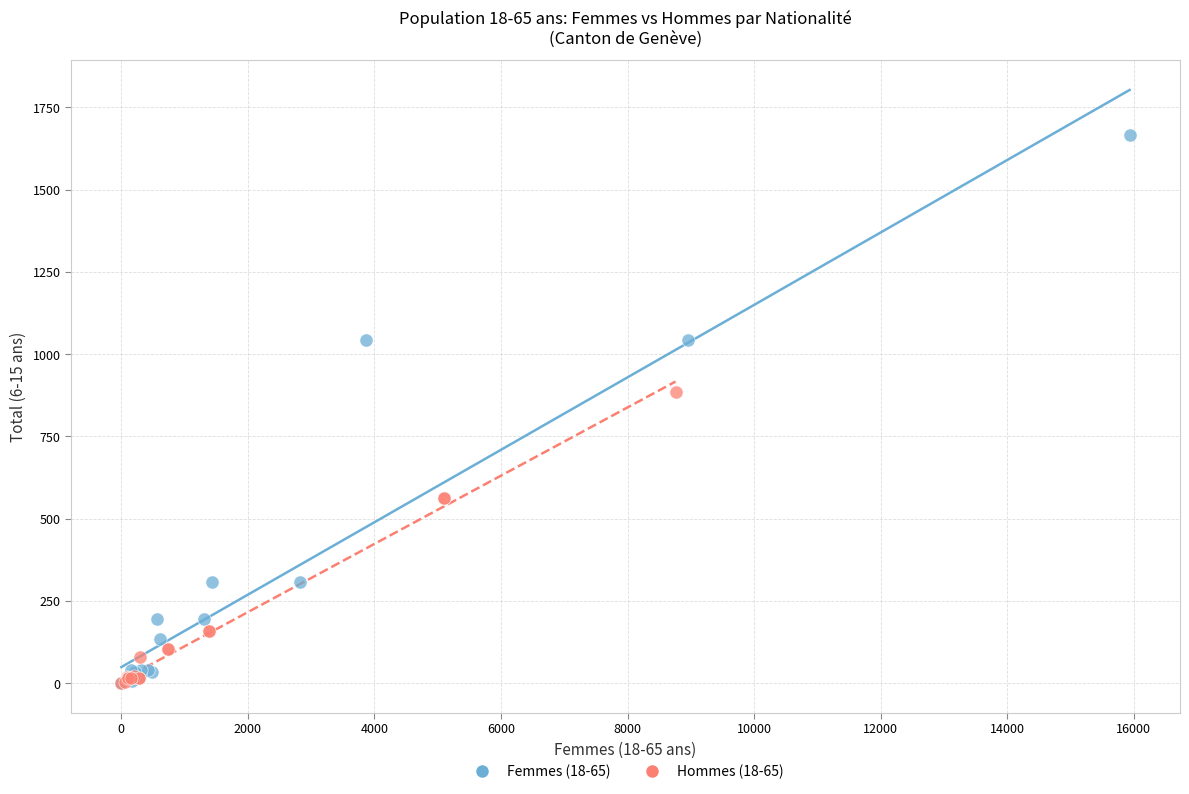

What are all the series names shown in the legend?

Femmes (18-65), Hommes (18-65)